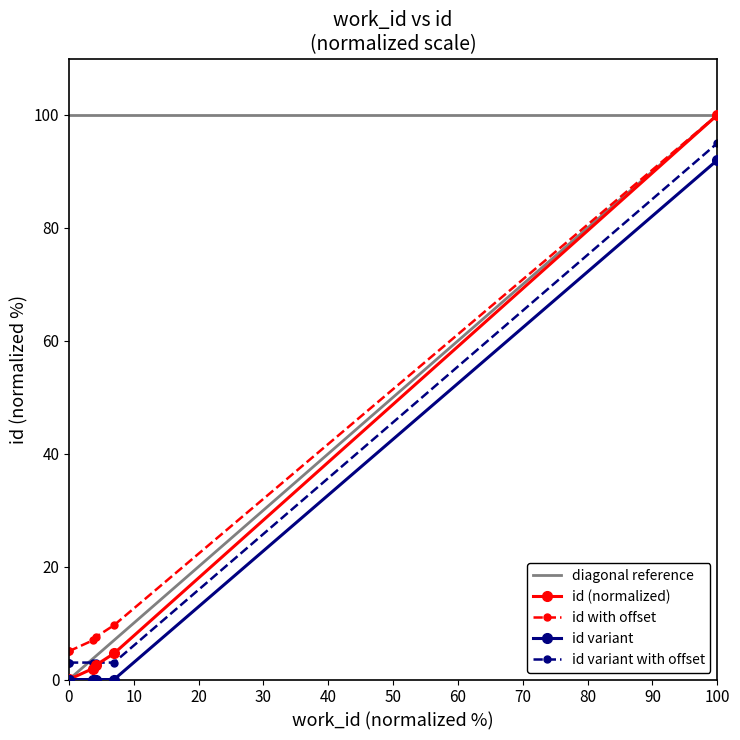

How many data points are less than 2?

3